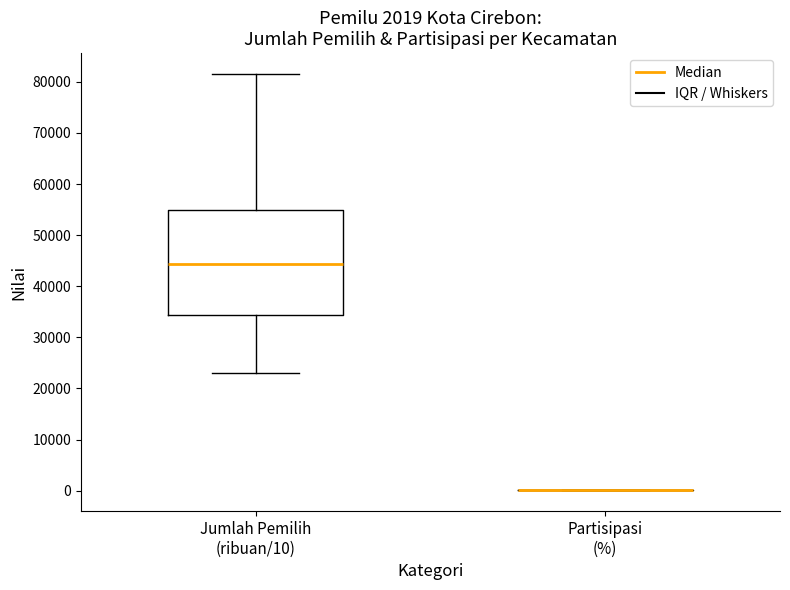

Which box is the tallest, from its lower edge to its upper edge?

Jumlah Pemilih (ribuan/10)